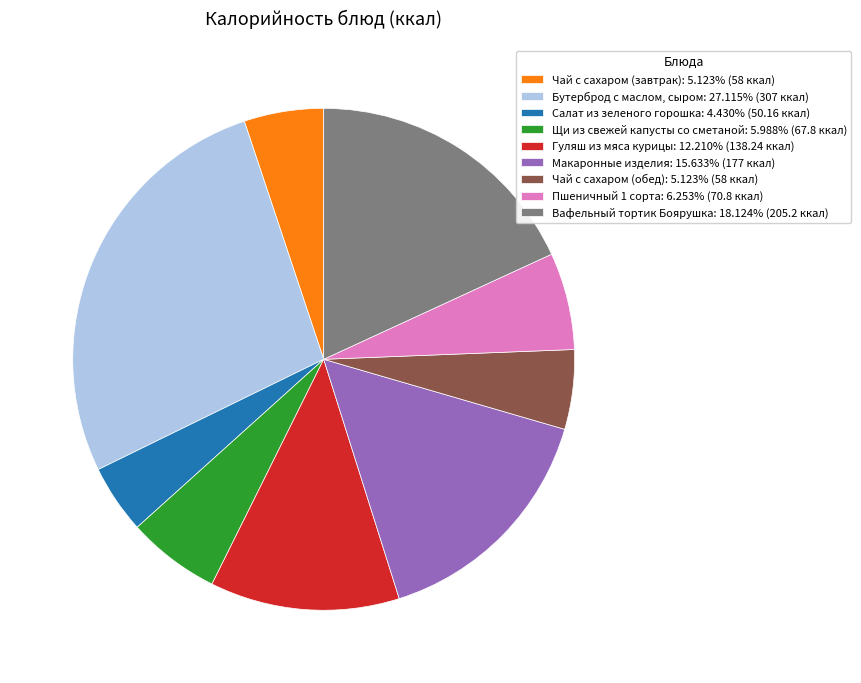

Is it true that Щи из свежей капусты со сметаной is 6% of the pie?

True